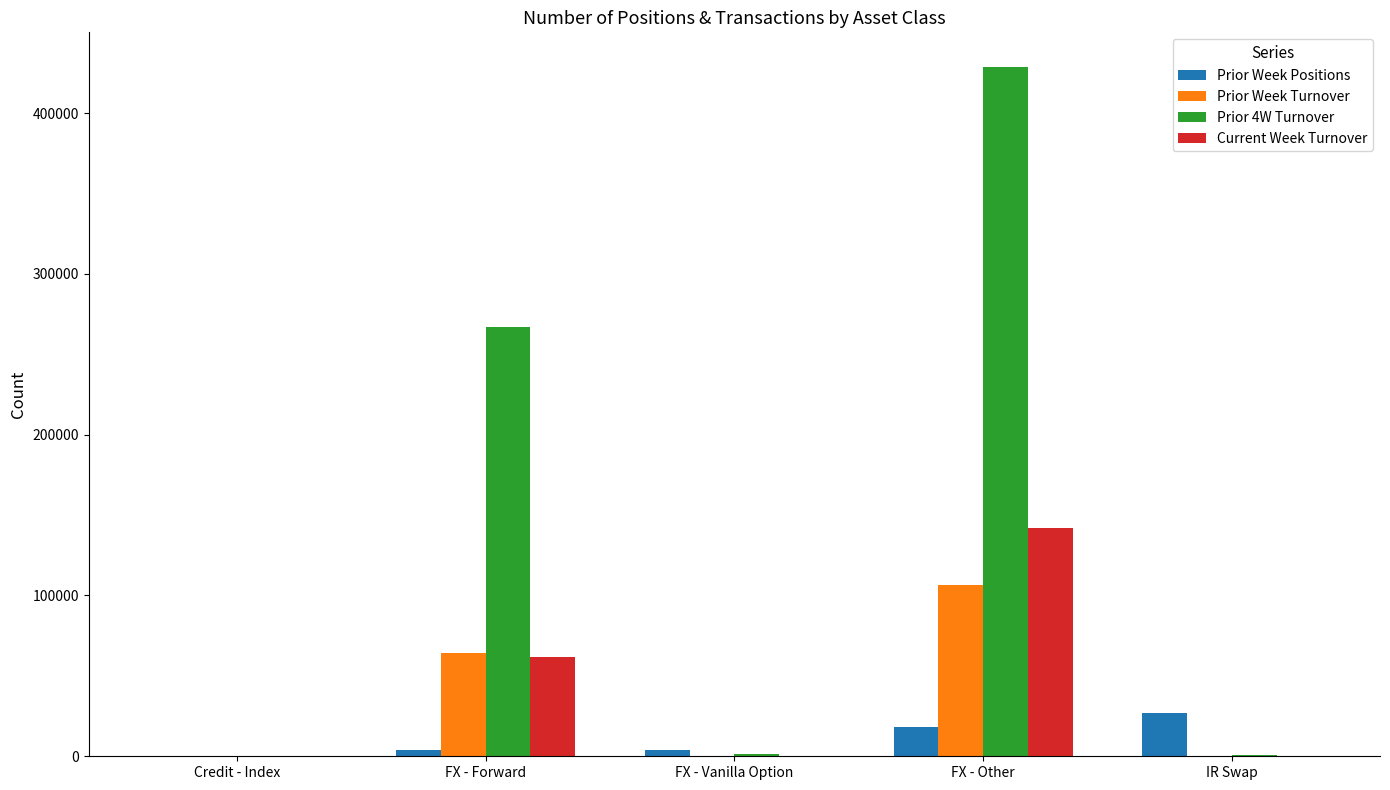

Which label corresponds to the largest value in the chart?

FX - Other